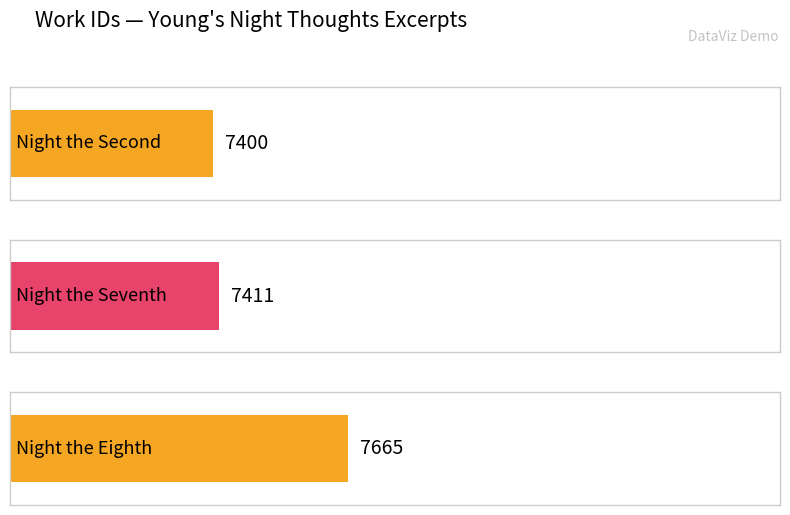

Reading left to right, list all the values displayed in this chart.

7400	7411	7665